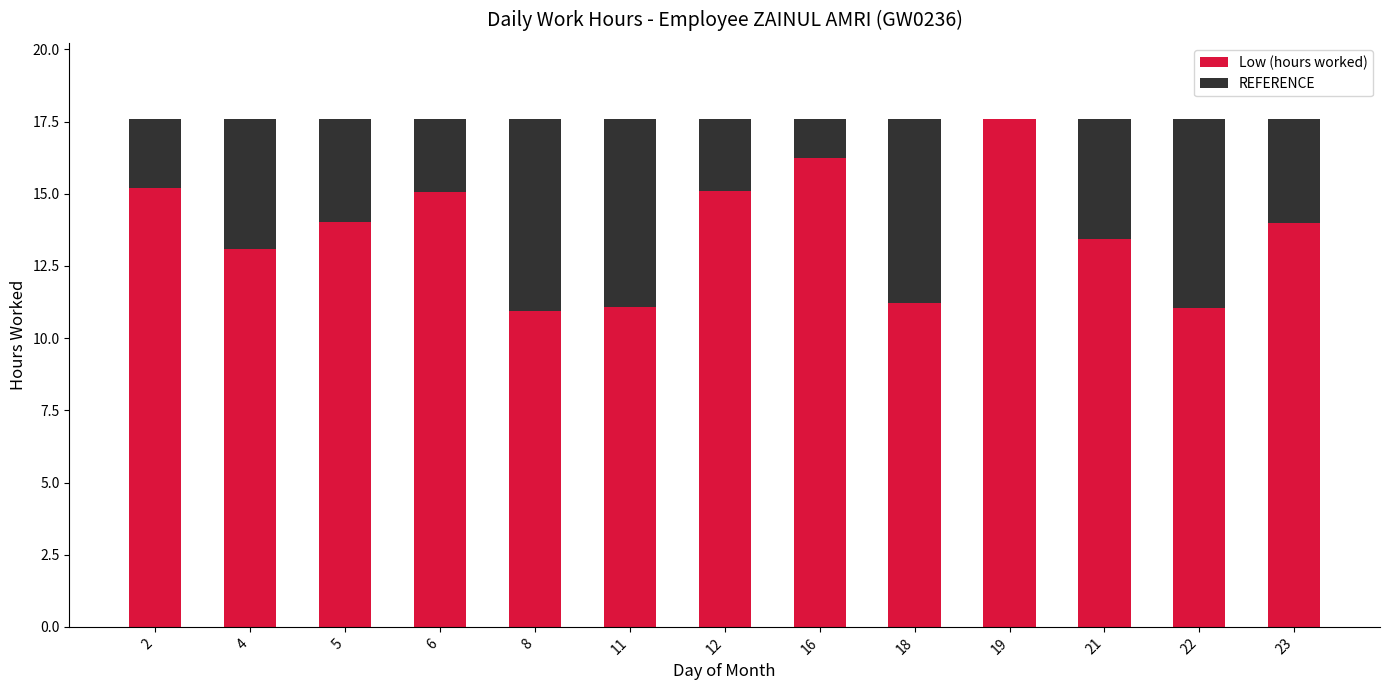

At which label does Low (hours worked) reach its peak?

19